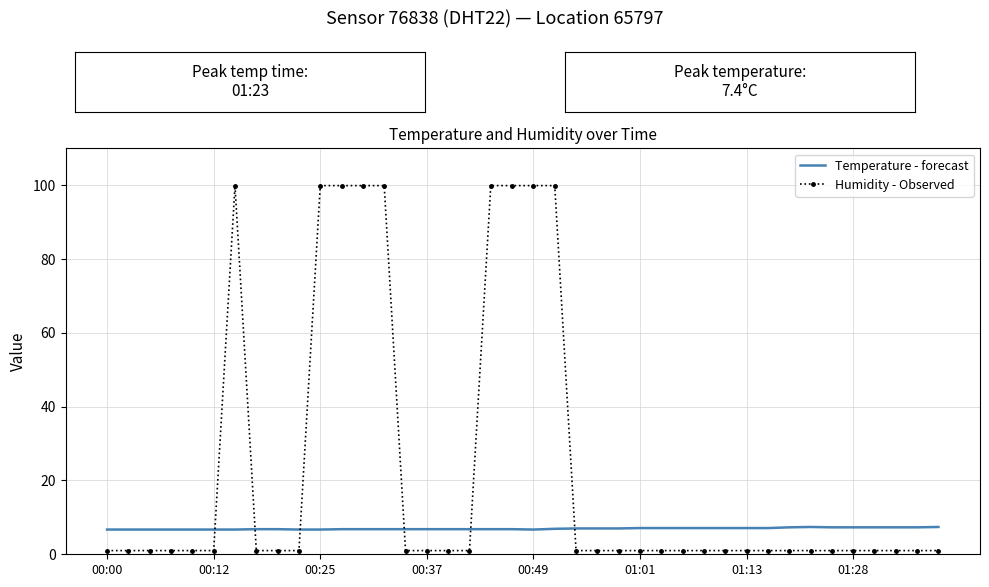

Count the number of categories in the chart.

40